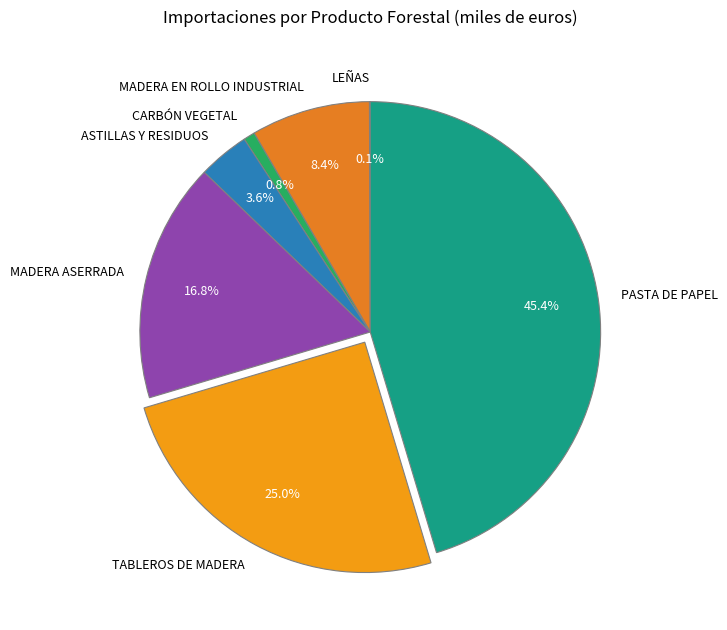

Which has a higher value, PASTA DE PAPEL or MADERA ASERRADA?

PASTA DE PAPEL